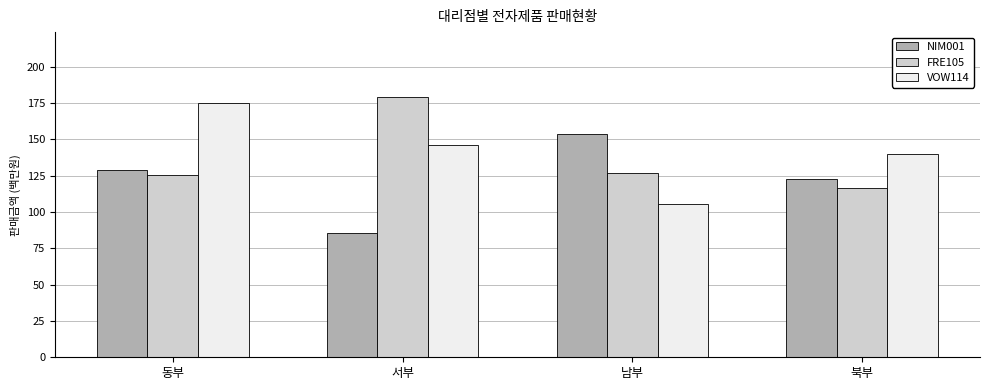

Are the bars grouped side by side (vs. stacked)?

Yes